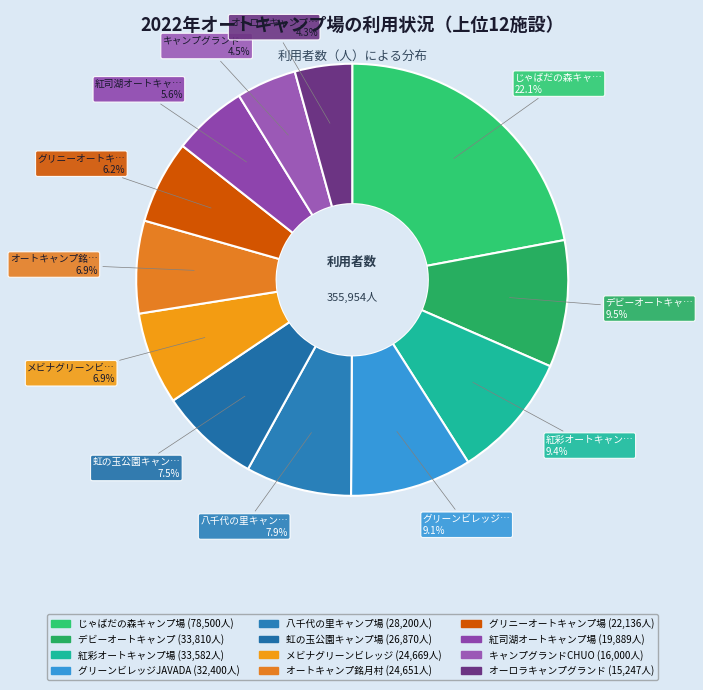

Count the number of slices in the pie.

12